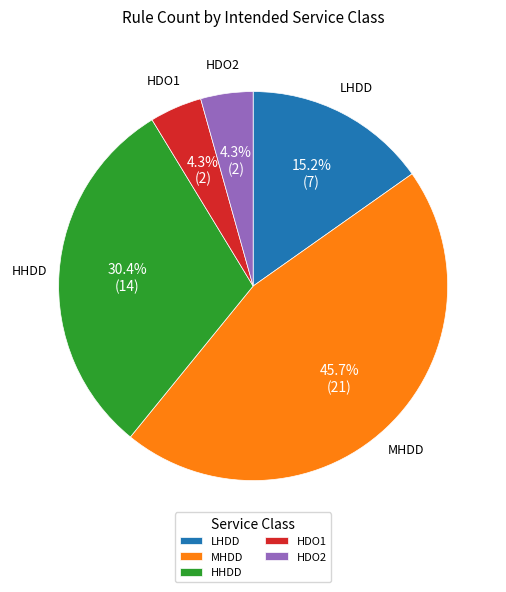

Is the sum of HDO2 and HHDD greater than half?

No